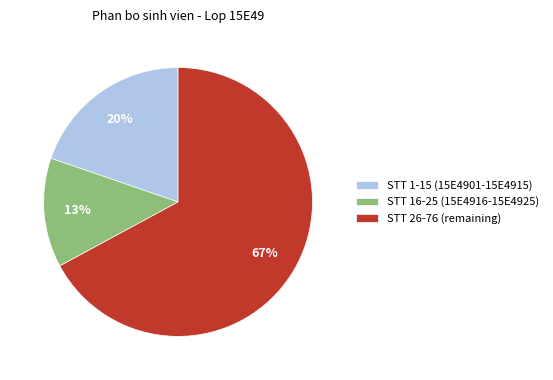

Do STT 16-25 (15E4916-15E4925) and STT 1-15 (15E4901-15E4915) together represent more than half of the pie?

No